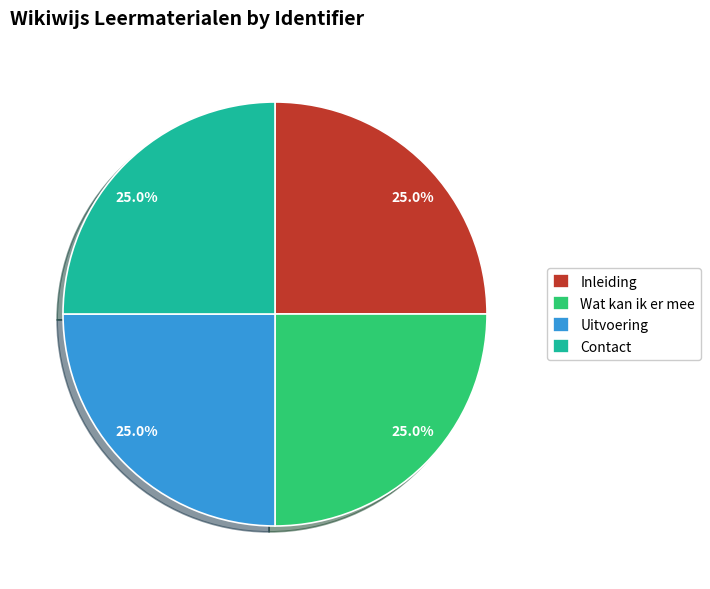

How many slices are in this pie chart?

4